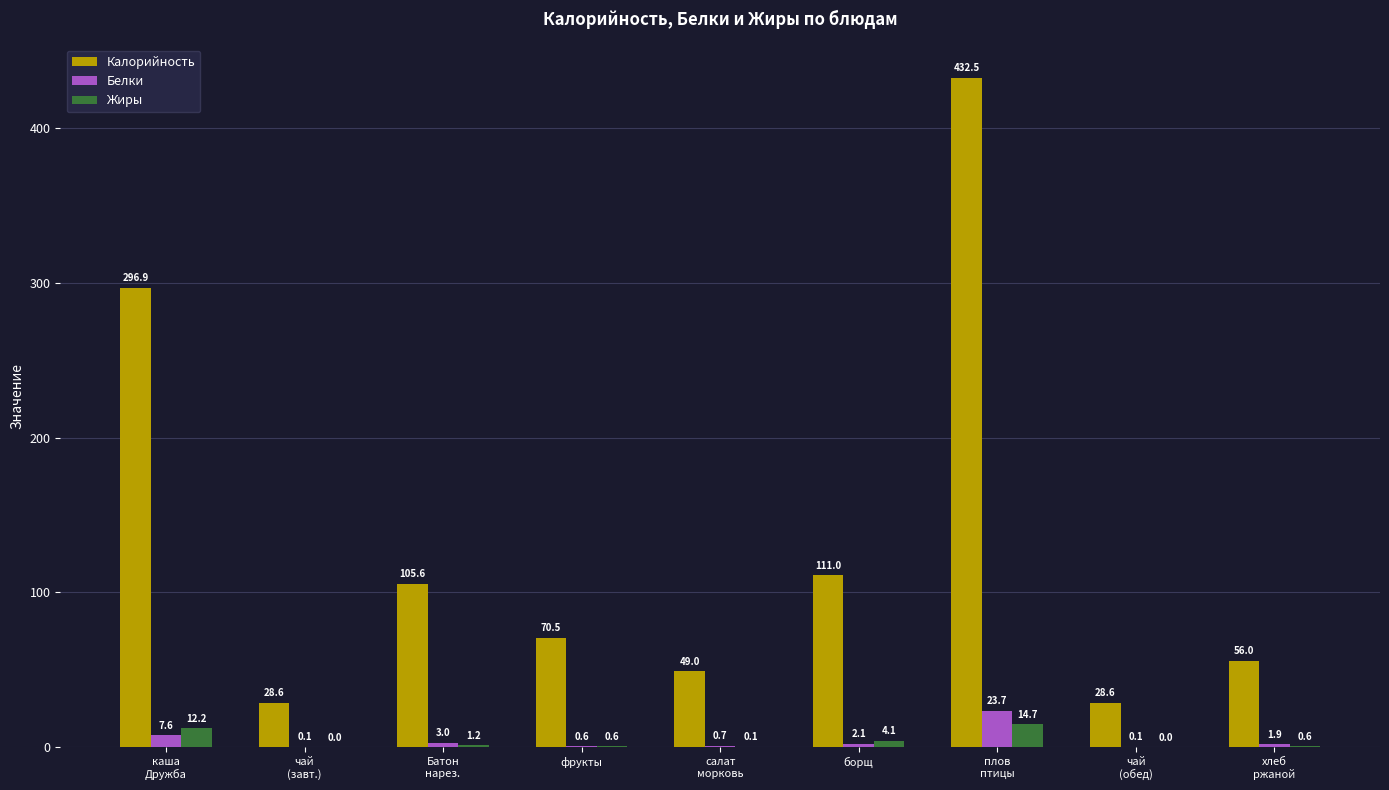

What are all the series names shown in the legend?

Калорийность, Белки, Жиры